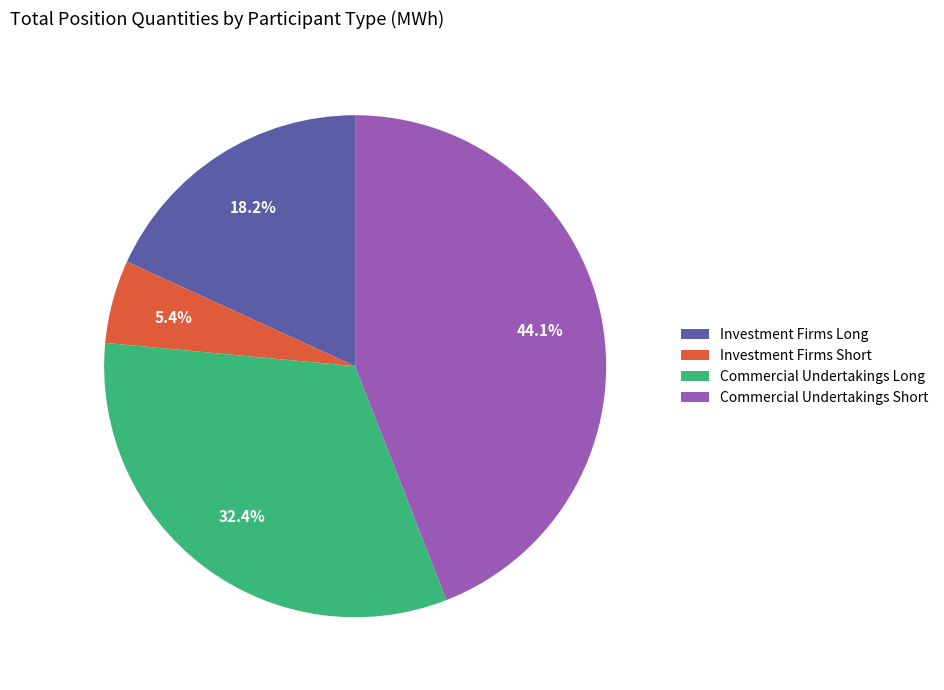

Count the number of slices in the pie.

4